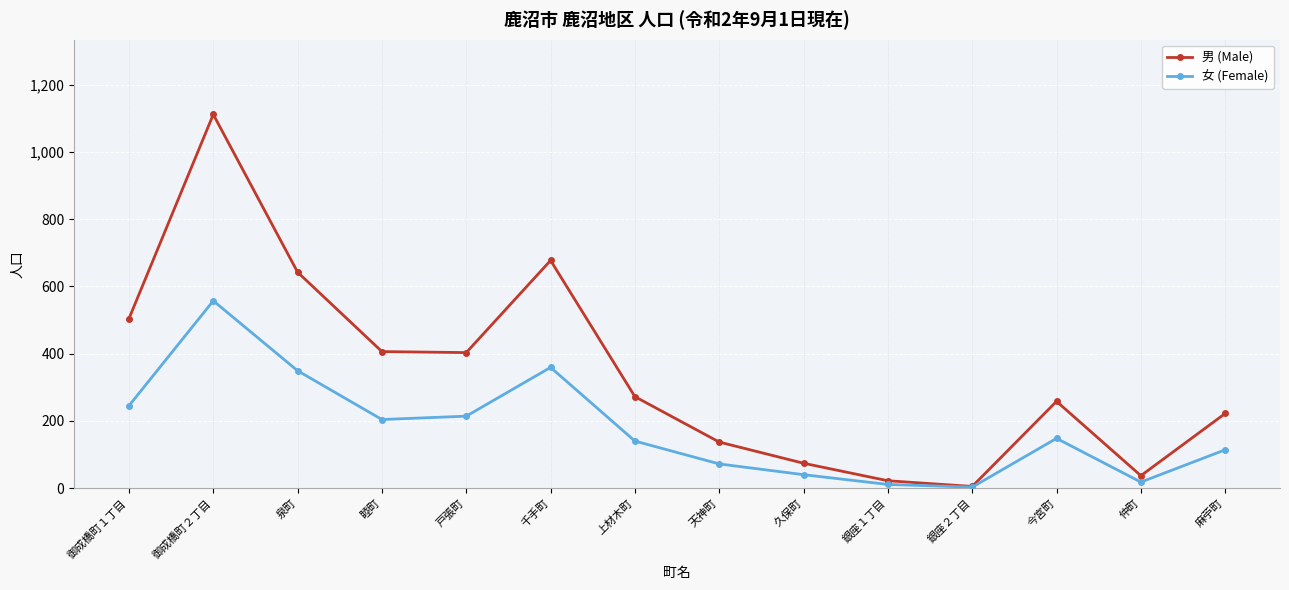

What is the difference between the highest and lowest values at 仲町?

19